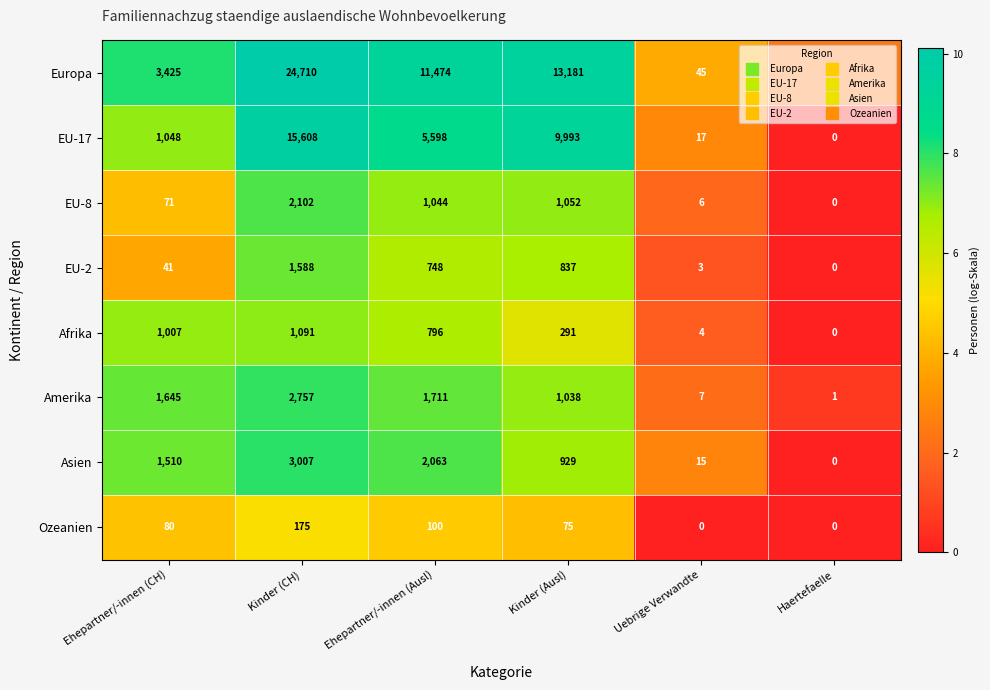

Rank the series at Ehepartner/-innen (Ausl) from highest to lowest value.

Europa, EU-17, Asien, Amerika, EU-8, Afrika, EU-2, Ozeanien